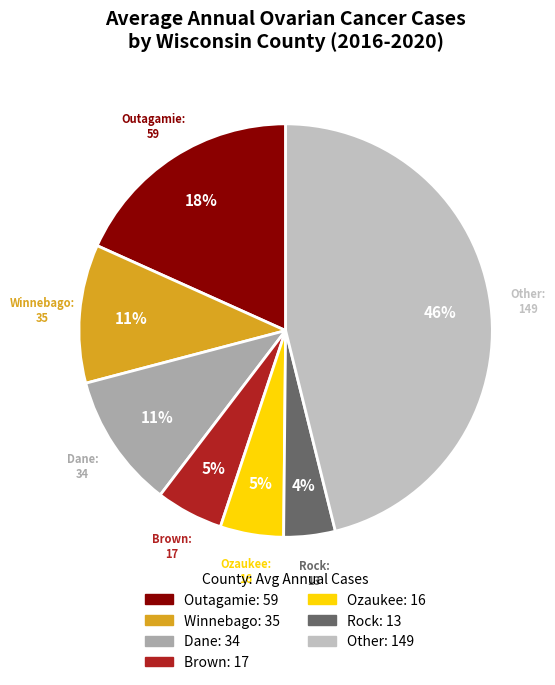

How many slices are in this pie chart?

7